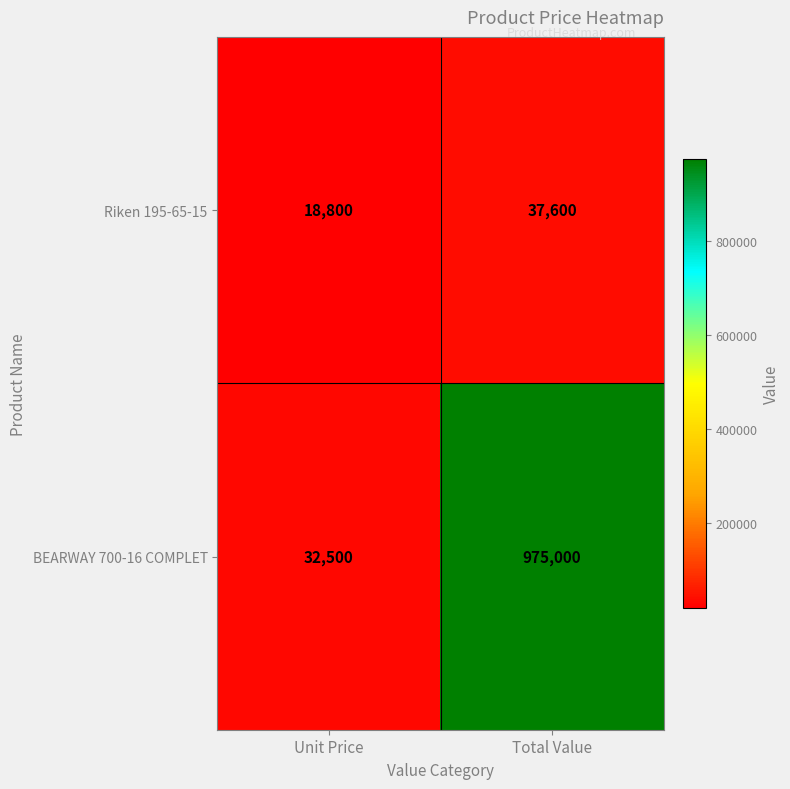

The value of BEARWAY 700-16 COMPLET at Unit Price is 32500. True or false?

True